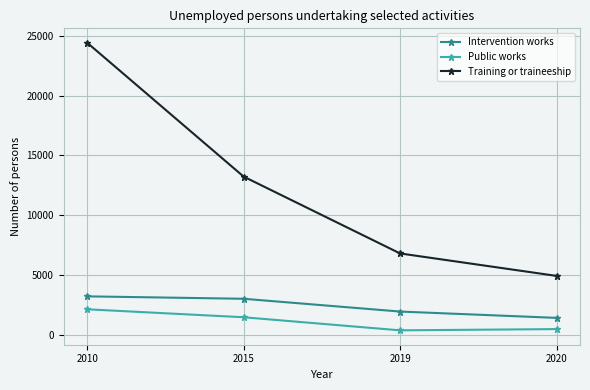

What is the value of the Intervention works point at the 4th from the left?

1444